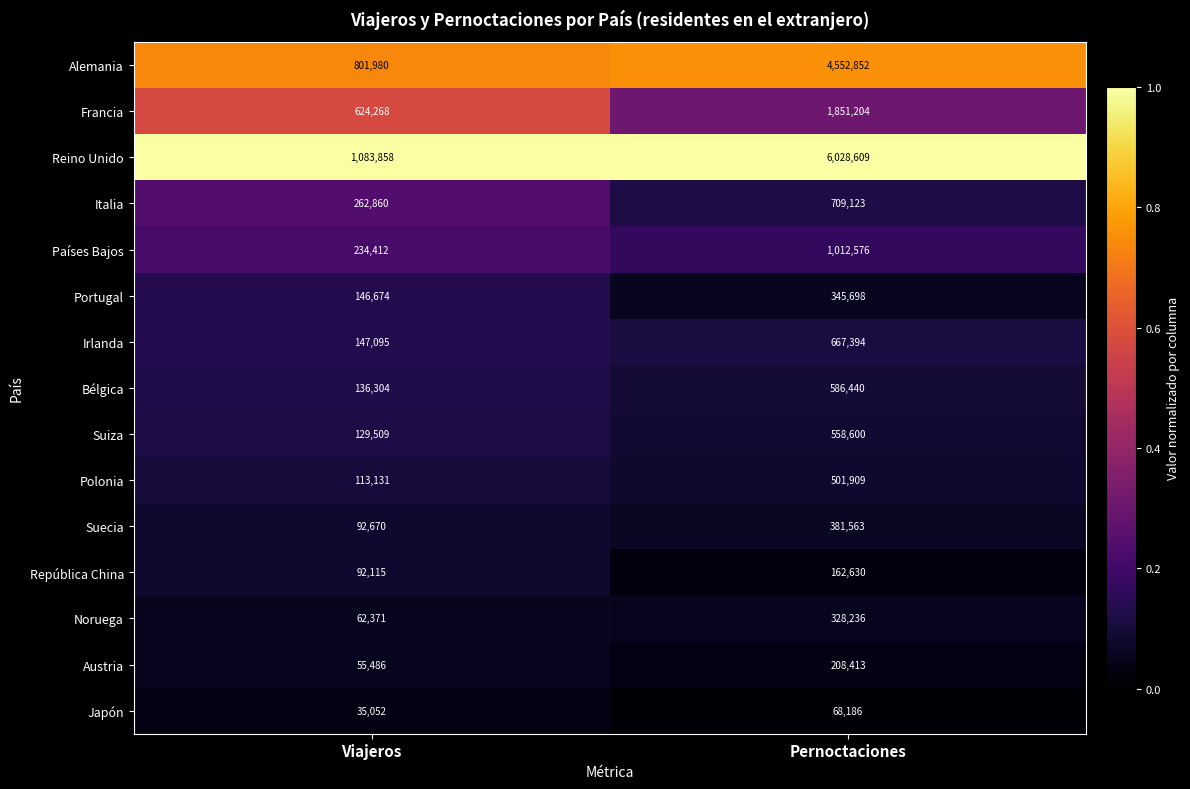

True or false: Suecia has a value of 92670 at Viajeros.

True